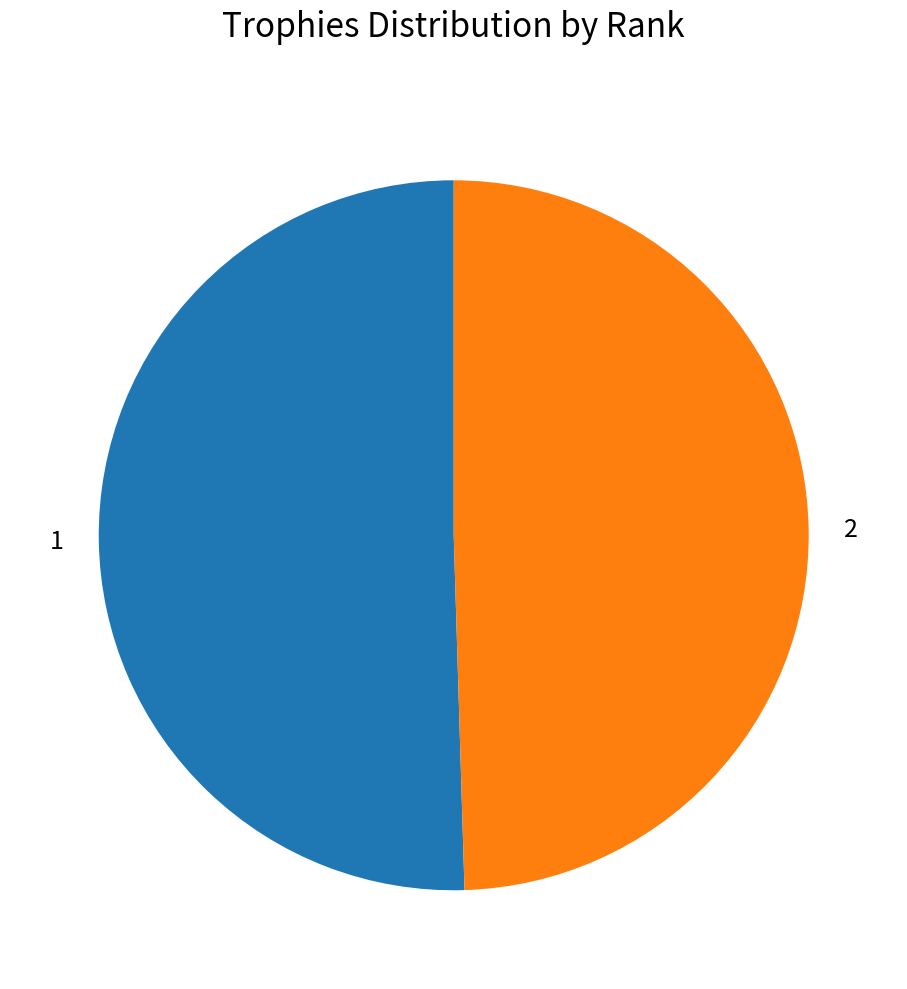

Do 2 and 1 together represent more than half of the pie?

Yes